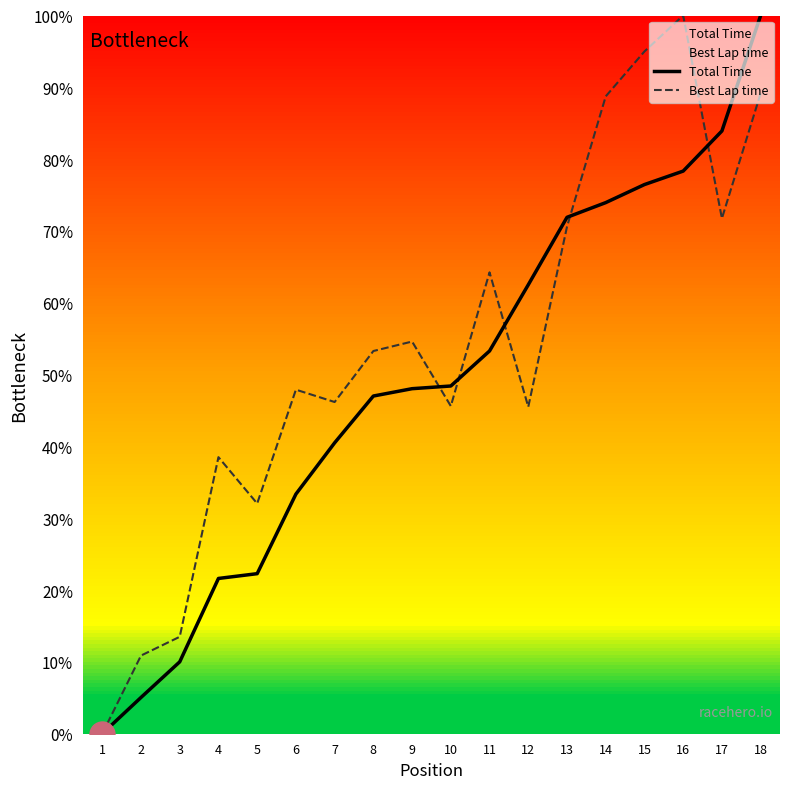

How many interior local peaks does the Best Lap time series have?

5